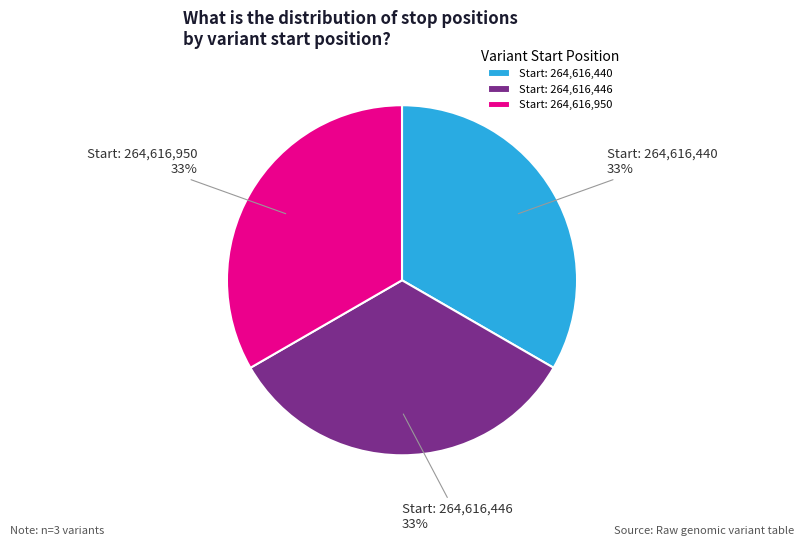

Approximately how many times larger is the value at Start: 264,616,950 compared to Start: 264,616,440?

1.0